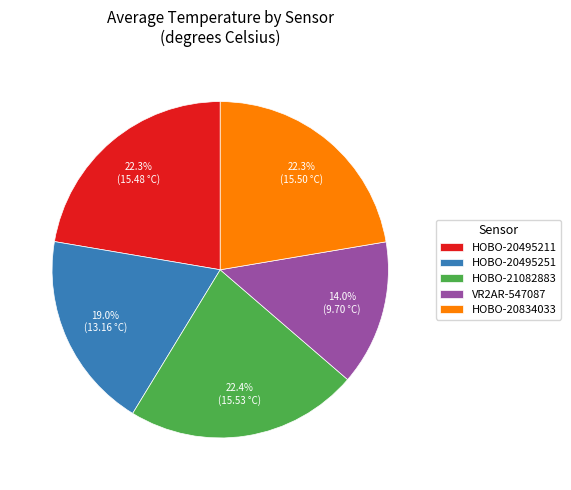

Is the sum of HOBO-21082883 and HOBO-20834033 greater than half?

No